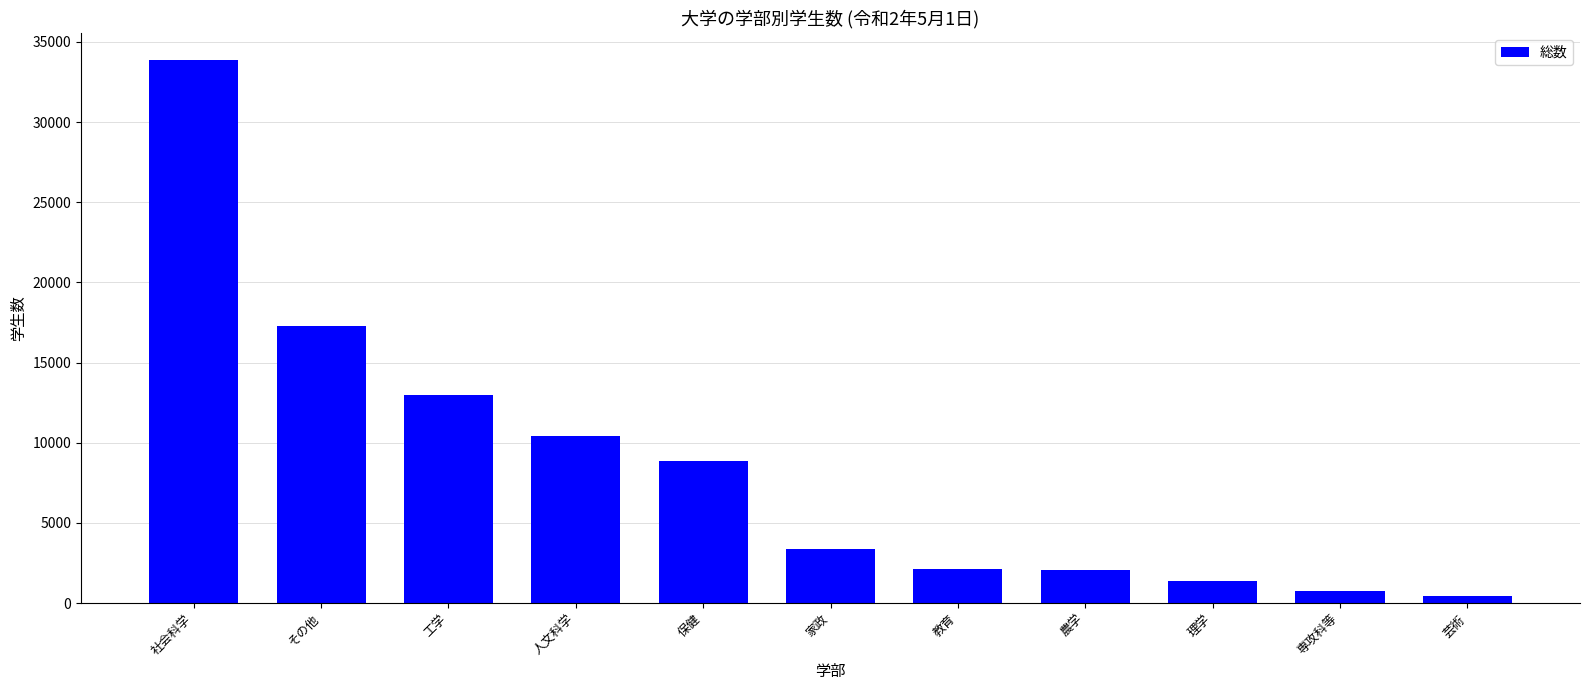

The chart shows a value of 7749 at その他. True or false?

False